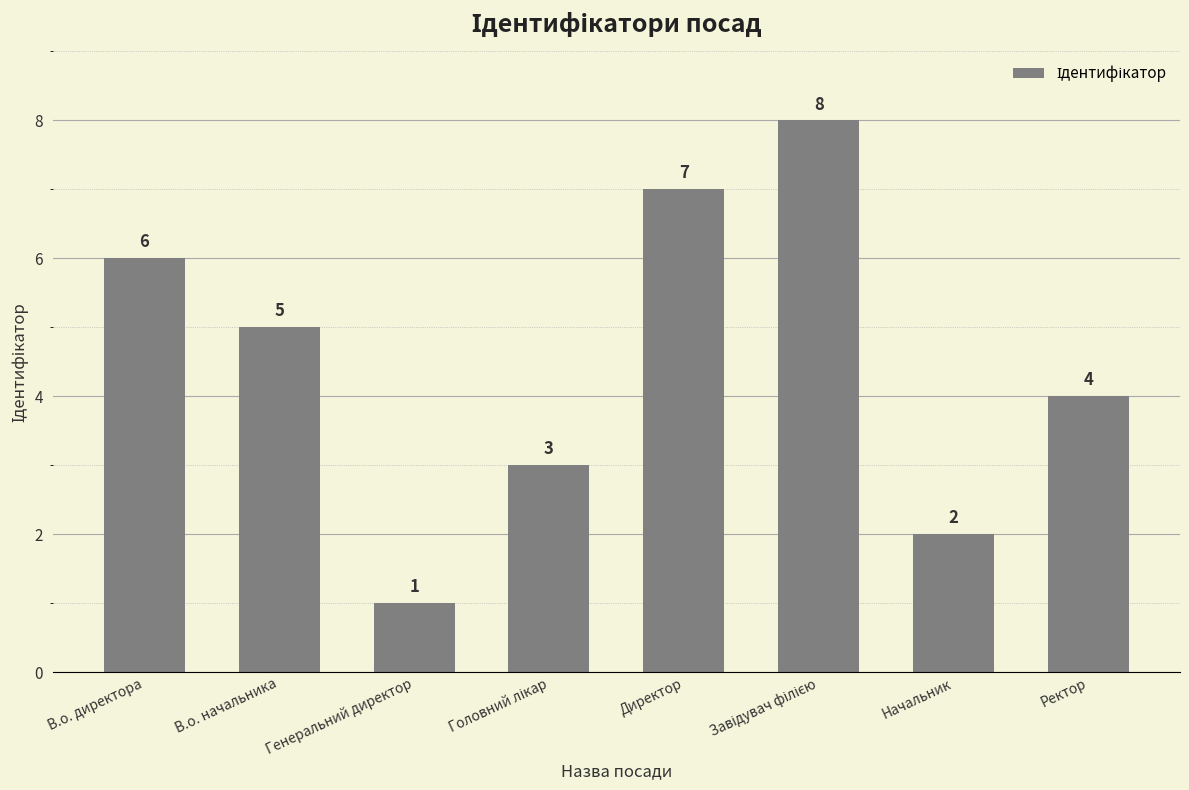

How many data points does each series have?

8